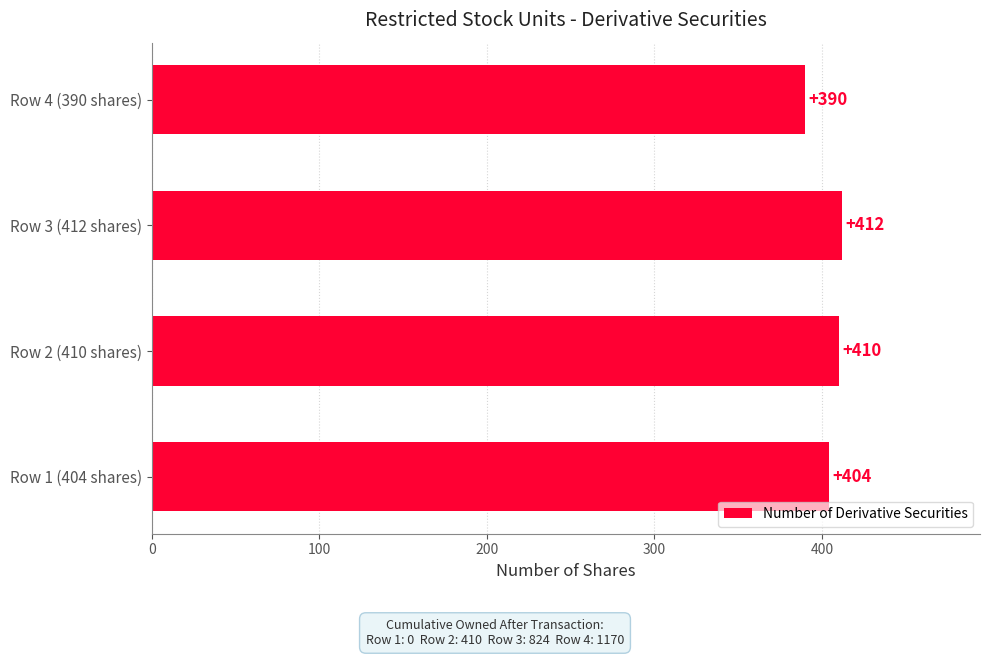

What is the change in value from Row 3 (412 shares) to Row 4 (390 shares)?

-22